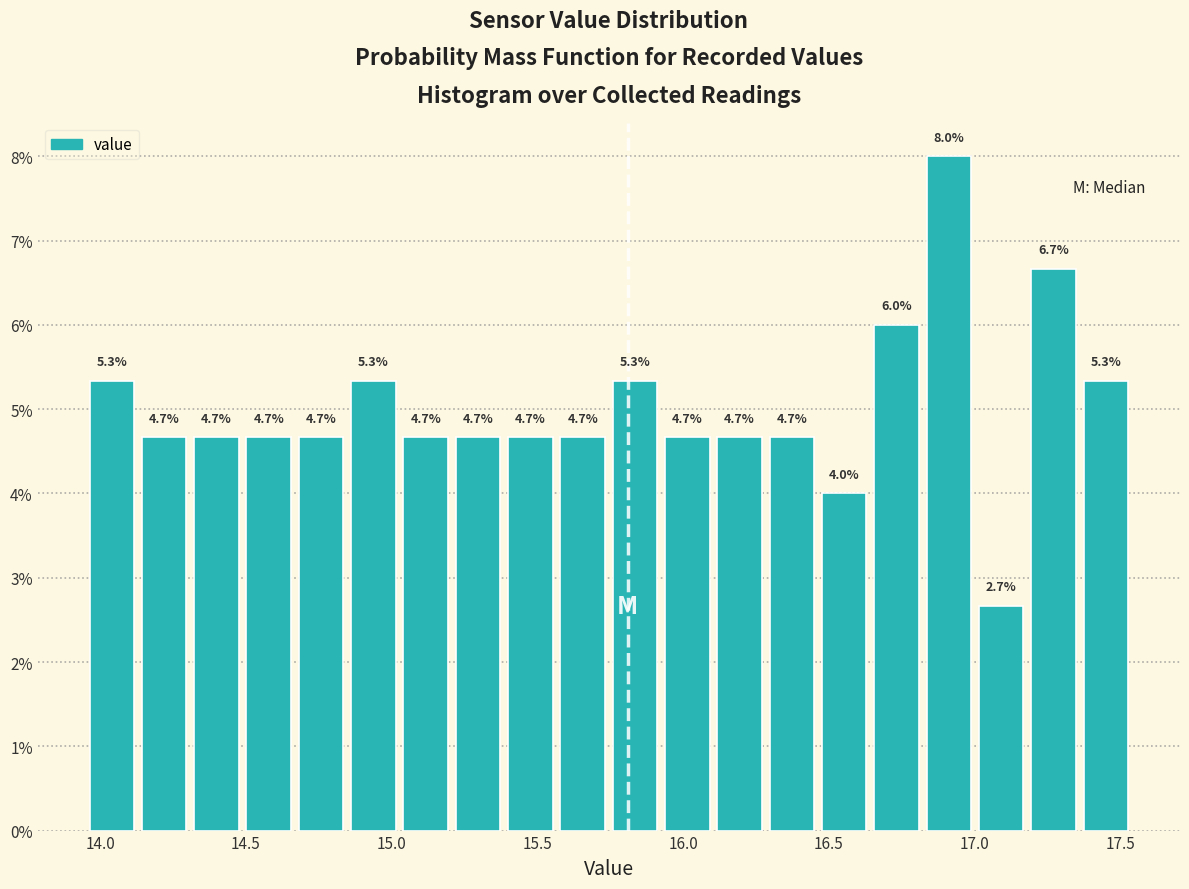

Around what value on the x-axis is the tallest bar? Give the approximate position of its centre, as read against the axis.

16.90